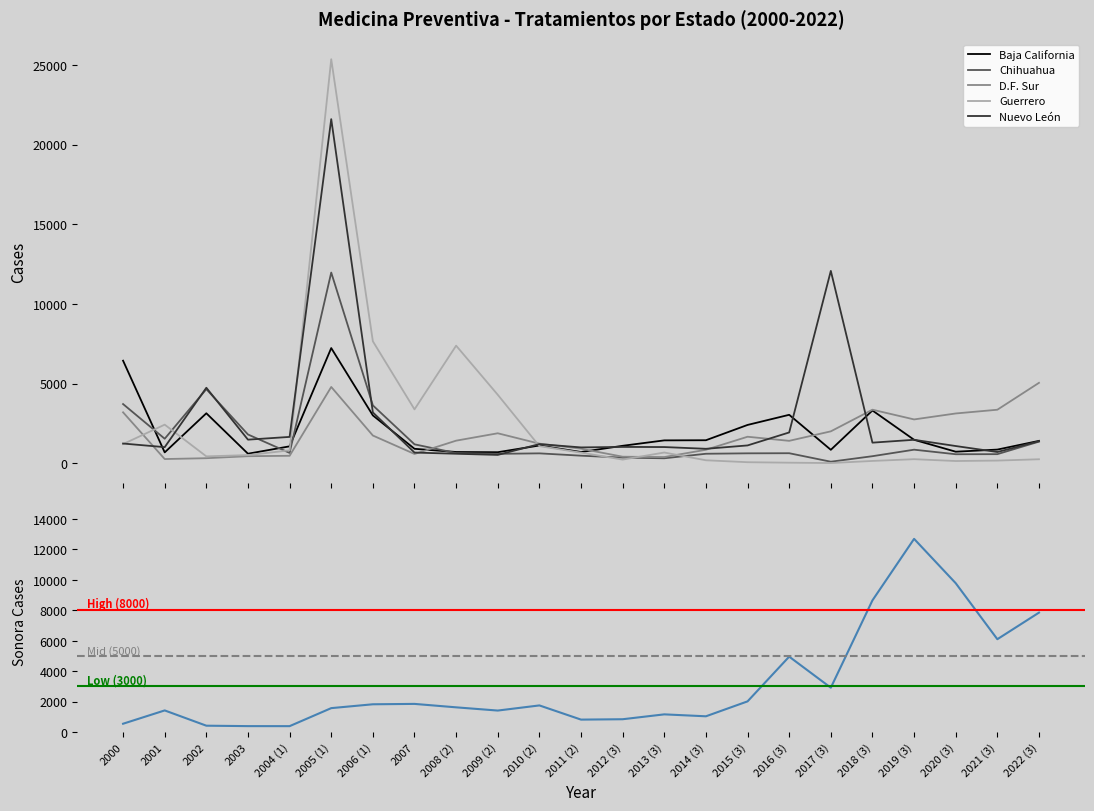

At which label is Guerrero closest to 12687?

2006 (1)